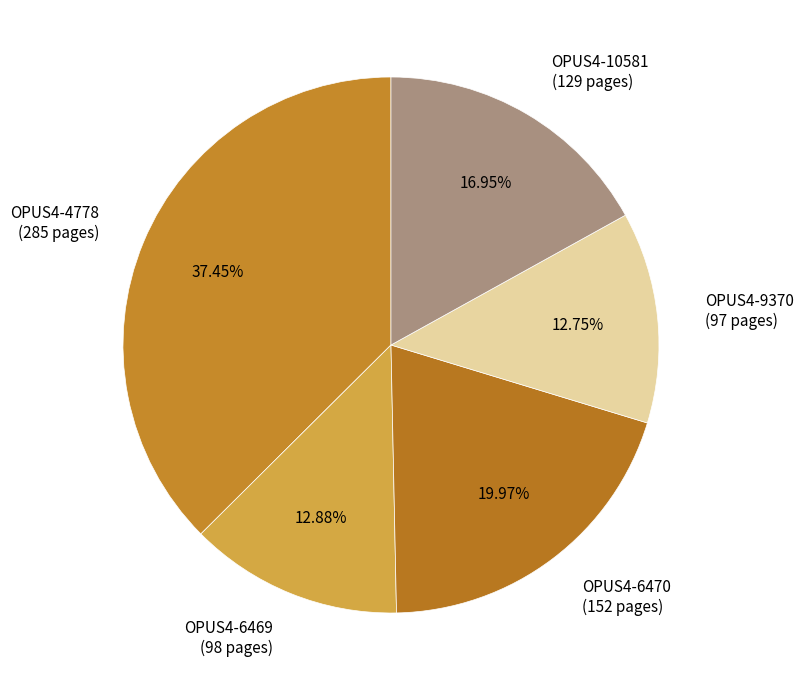

How many slices are in this pie chart?

5